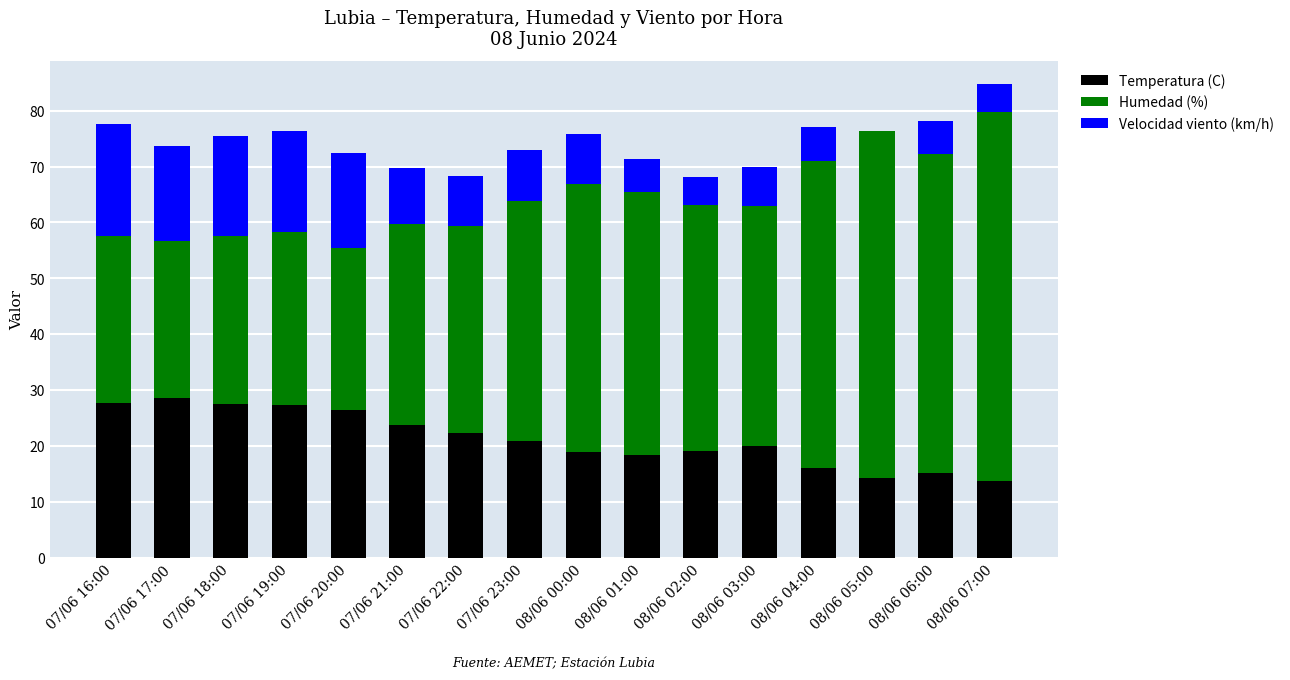

What is the total value across all series at 07/06 22:00?

68.3